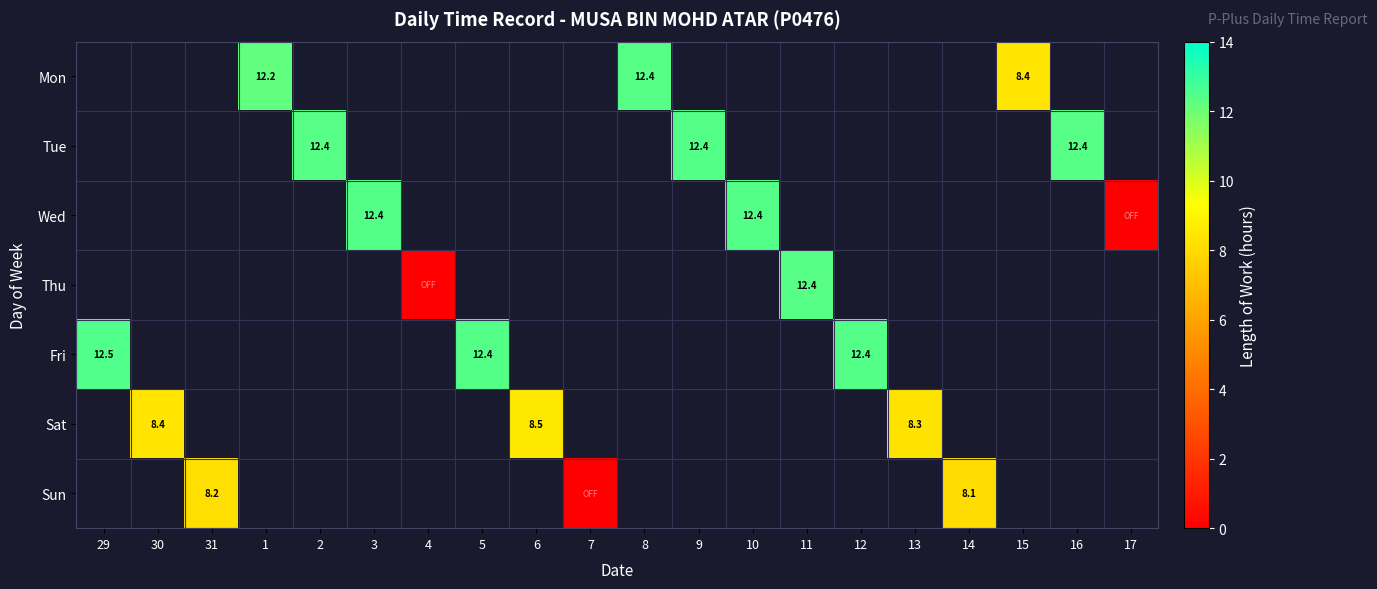

Which has a higher value, 15 or 6?

6